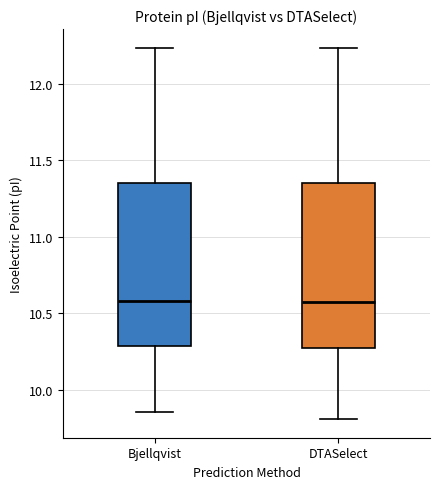

Reading left to right, read every box against the y-axis: the position of its median line, the range the box covers, and the ends of its whiskers. The values are not printed on the chart, so give them approximately, as read against the axis.

Bjellqvist: median 10.60, box 10.30 to 11.35, whiskers 9.85 to 12.25
DTASelect: median 10.60, box 10.30 to 11.35, whiskers 9.80 to 12.25